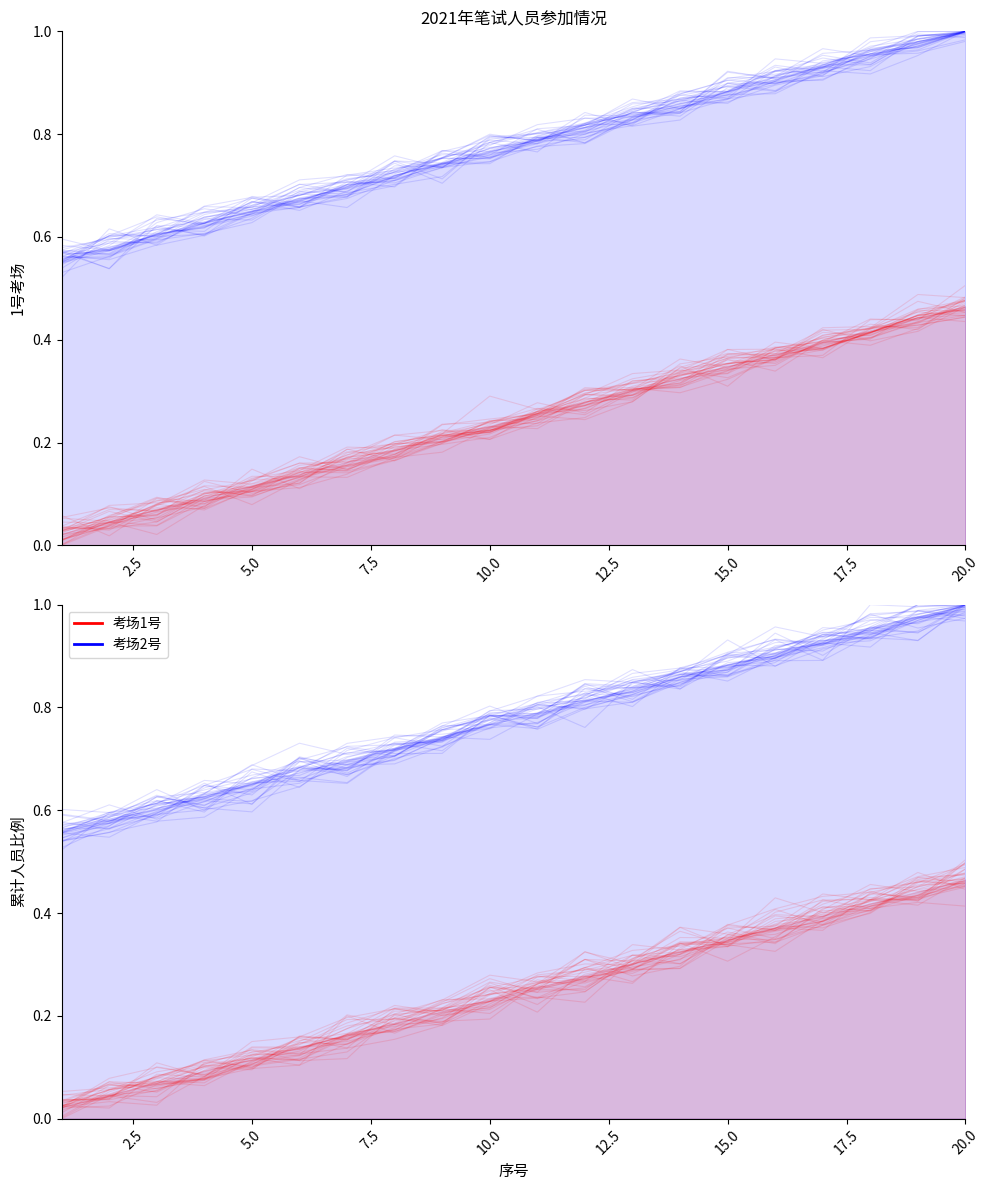

Reading left to right, what are all the values shown in this chart?

考场1号: 0.0	0.0	0.1	0.1	0.1	0.1	0.2	0.2	0.2	0.3	0.2	0.3	0.3	0.3	0.3	0.4	0.4	0.4	0.4	0.5
考场2号: 0.6	0.6	0.6	0.6	0.6	0.6	0.7	0.7	0.7	0.8	0.8	0.8	0.9	0.9	0.9	0.9	0.9	0.9	1.0	1.0